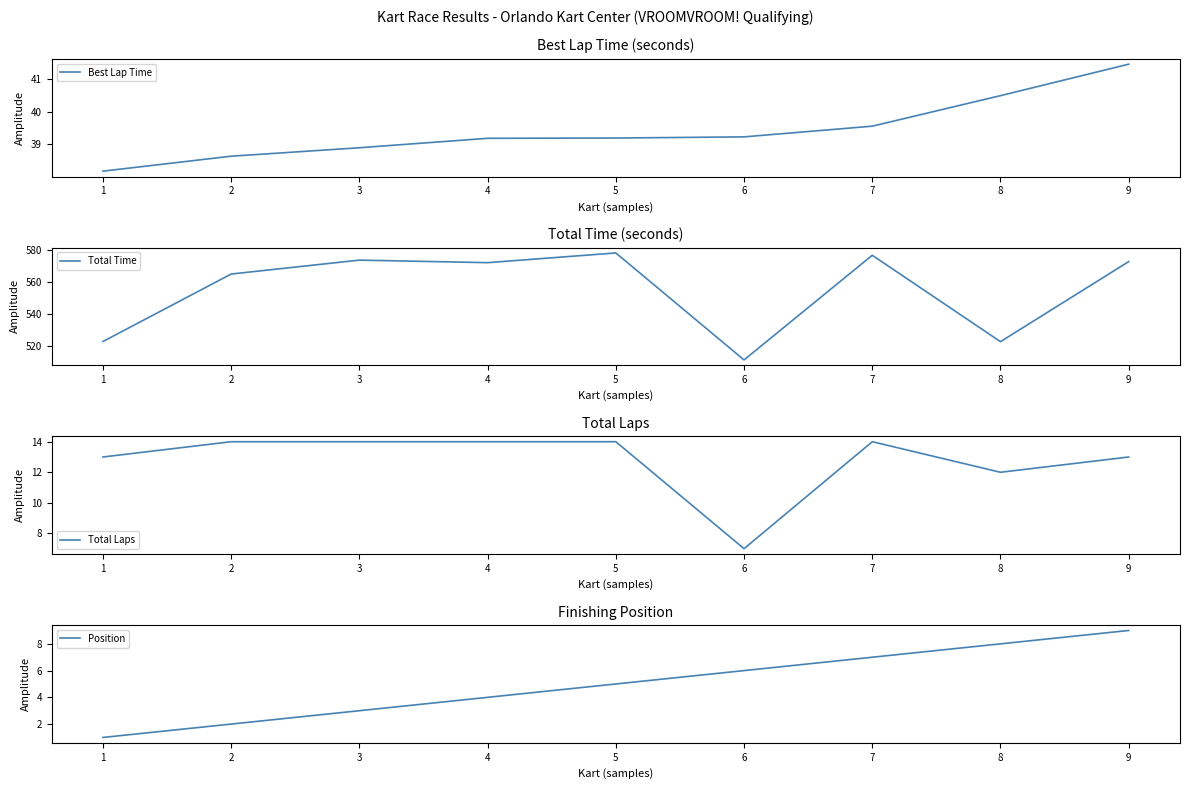

Does the chart have visible grid lines?

No